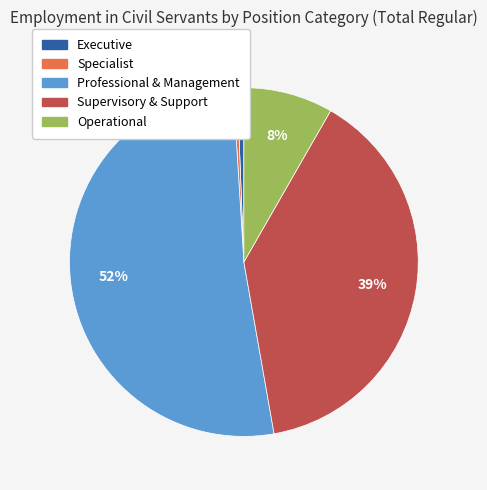

How many segments does this pie chart have?

5